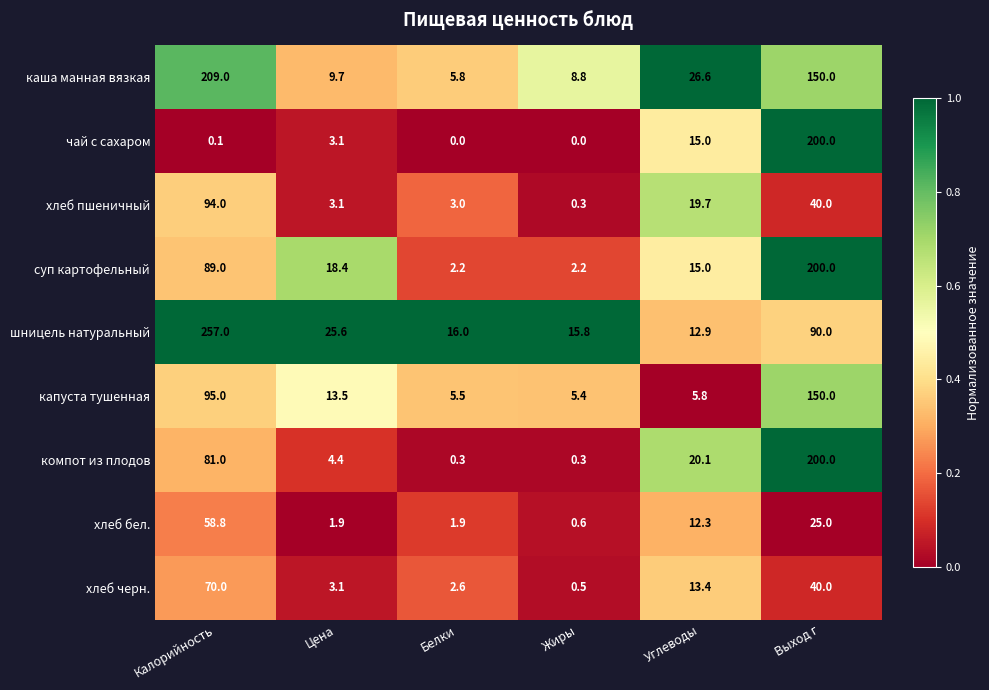

What is the spread (max minus min) of values at Белки?

16.0